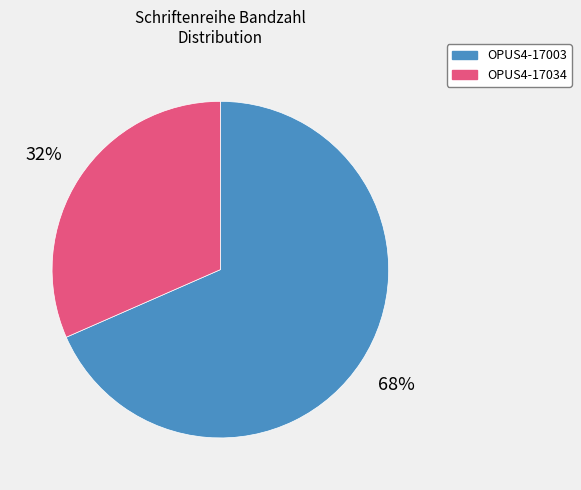

What is the largest slice in the pie chart?

OPUS4-17003